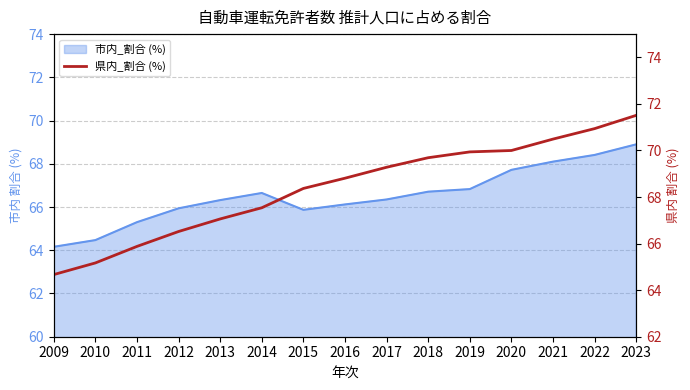

The chart shows a value of 14.1 at 2016. True or false?

False